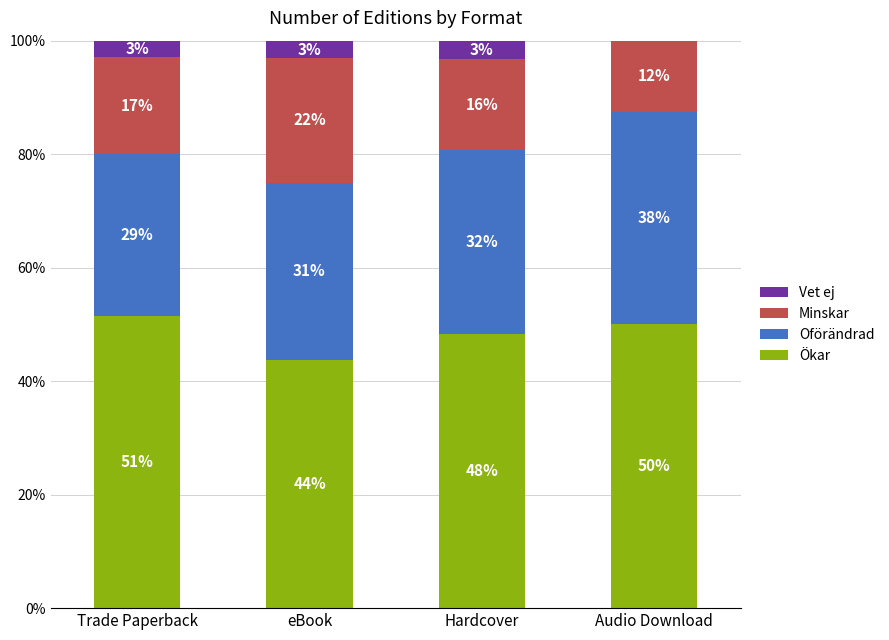

Are the bars horizontal?

No